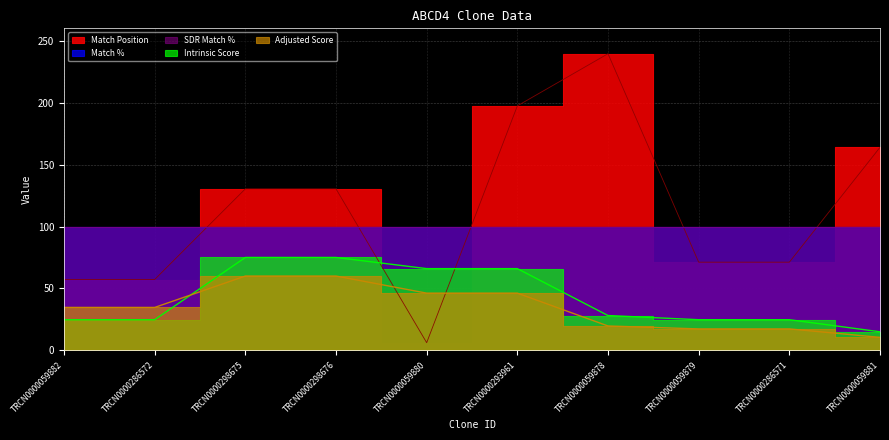

What is the label of the 5th point from the right?

TRCN0000293961